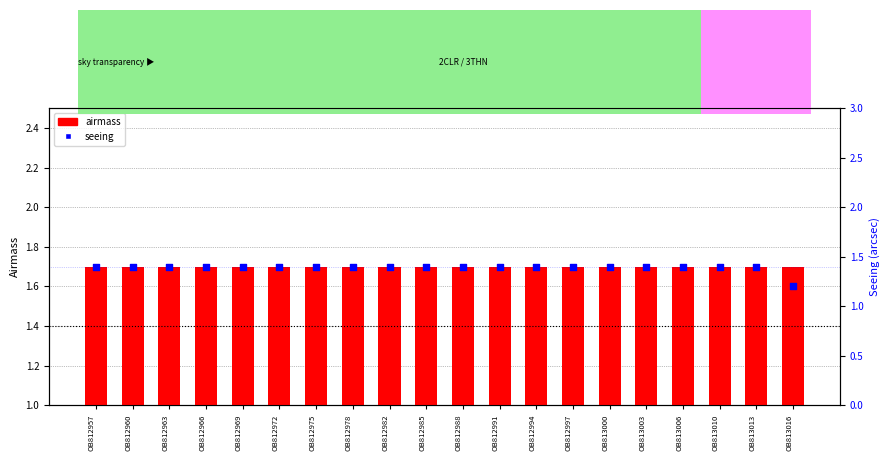

At which category is the sum across all series the highest?

OB812957